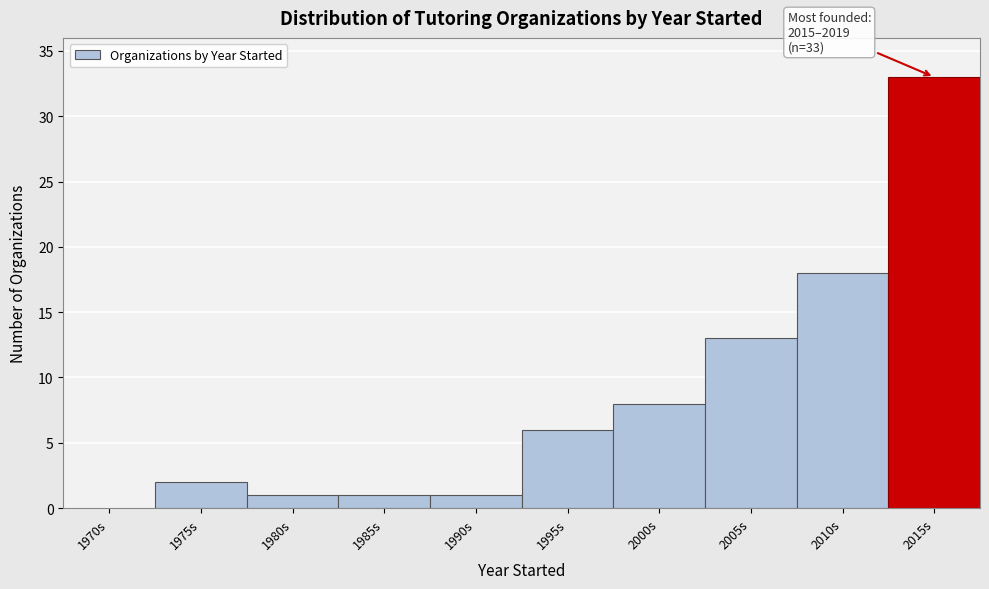

Reading left to right, list all the values displayed in this chart.

1970s=0	1975s=2	1980s=1	1985s=1	1990s=1	1995s=6	2000s=8	2005s=13	2010s=18	2015s=33